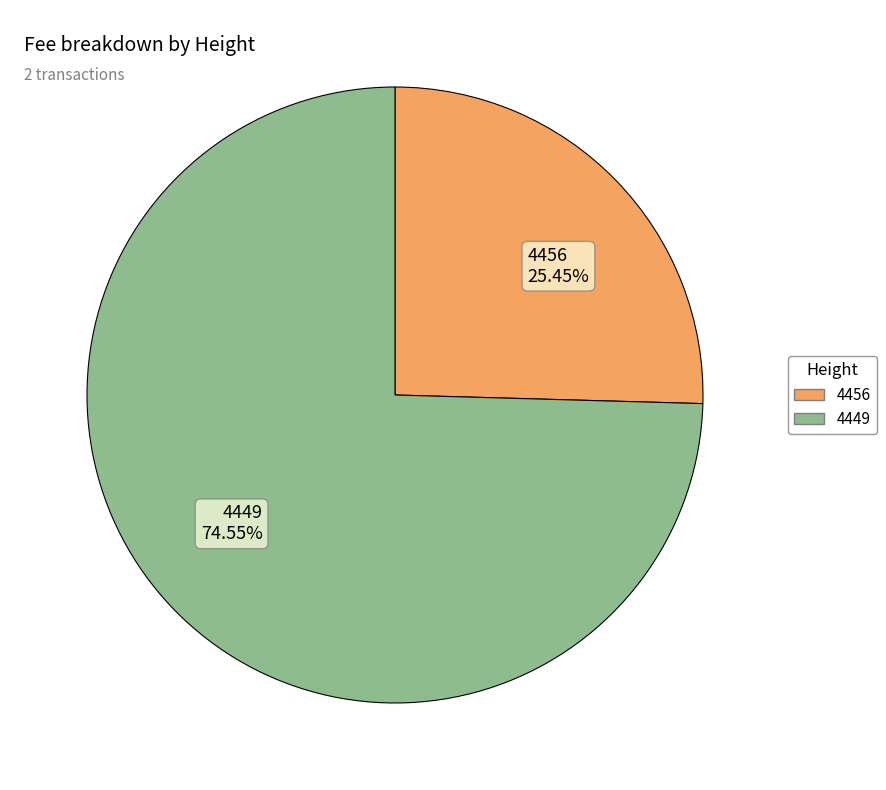

To the nearest percent, what is the difference between the 4449 and 4456 slice percentages?

49%